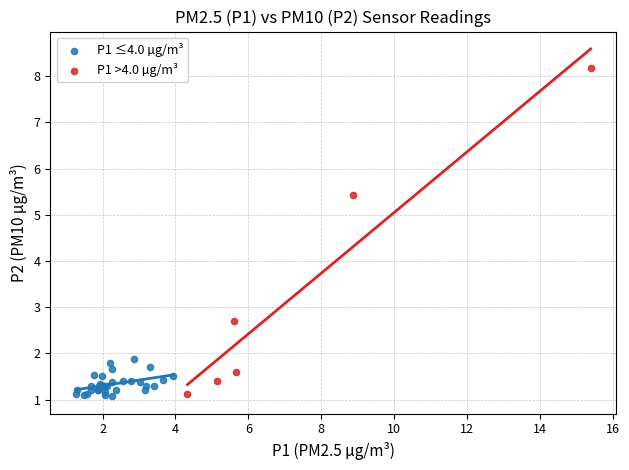

Which series has the largest Y range (max minus min)?

P1 >4.0 µg/m³